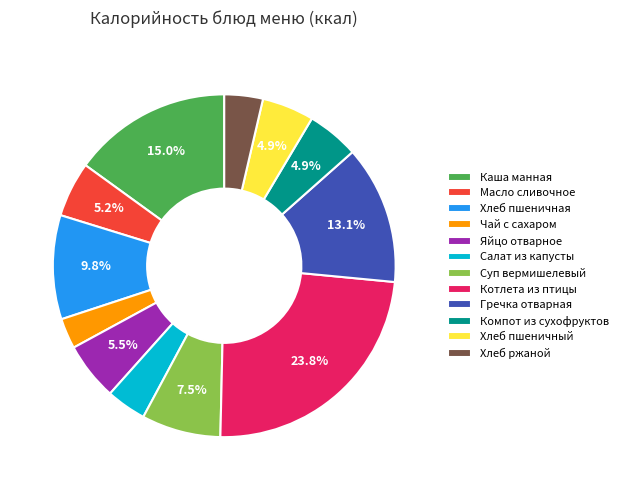

Which slice is the smallest?

Чай с сахаром